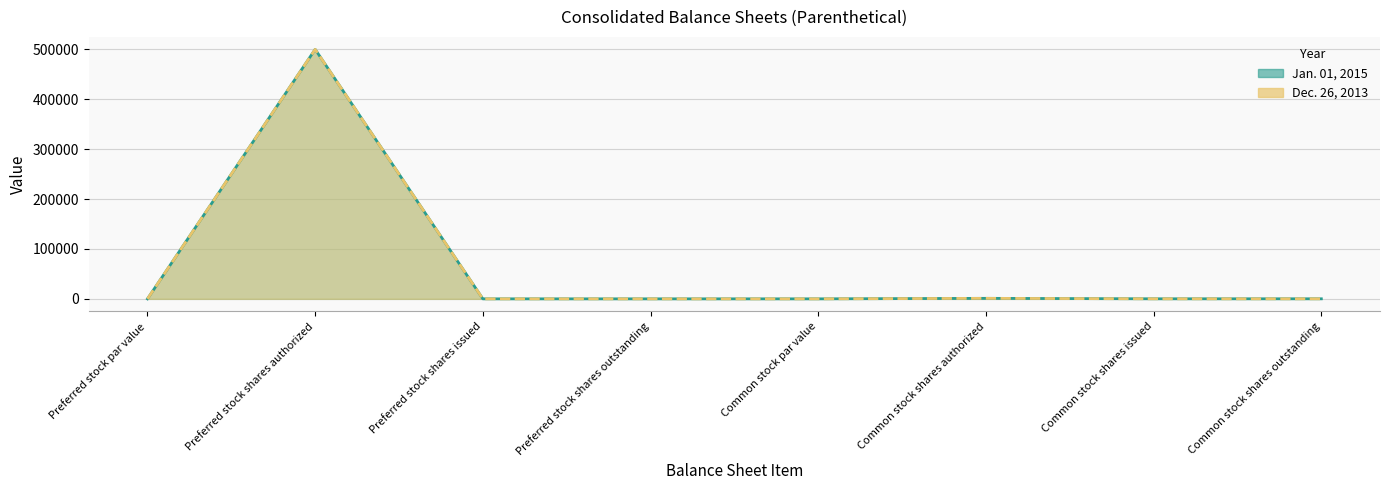

Is the value of Jan. 01, 2015 at Preferred stock shares issued greater than the value of Dec. 26, 2013 at Preferred stock shares authorized?

No